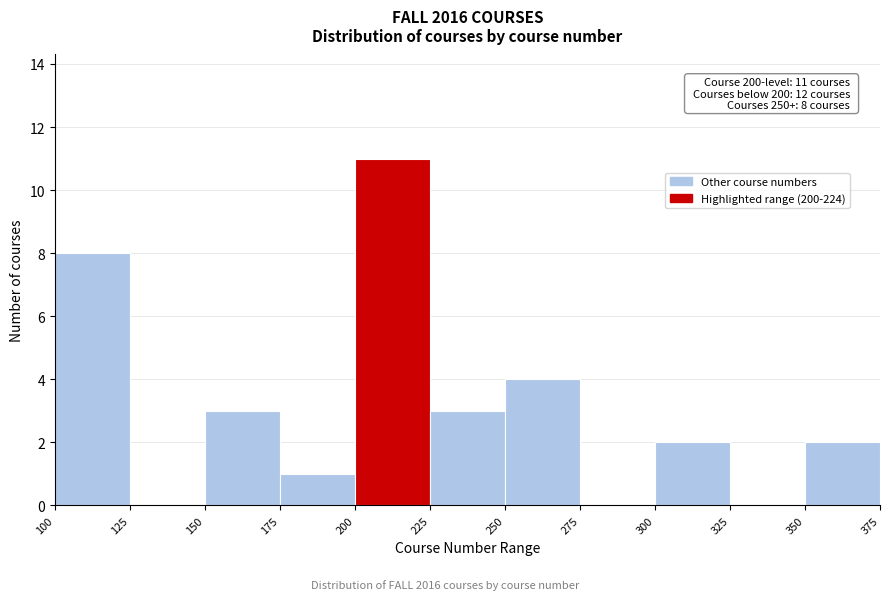

Over which range of the x-axis is the bar tallest?

200 to 225